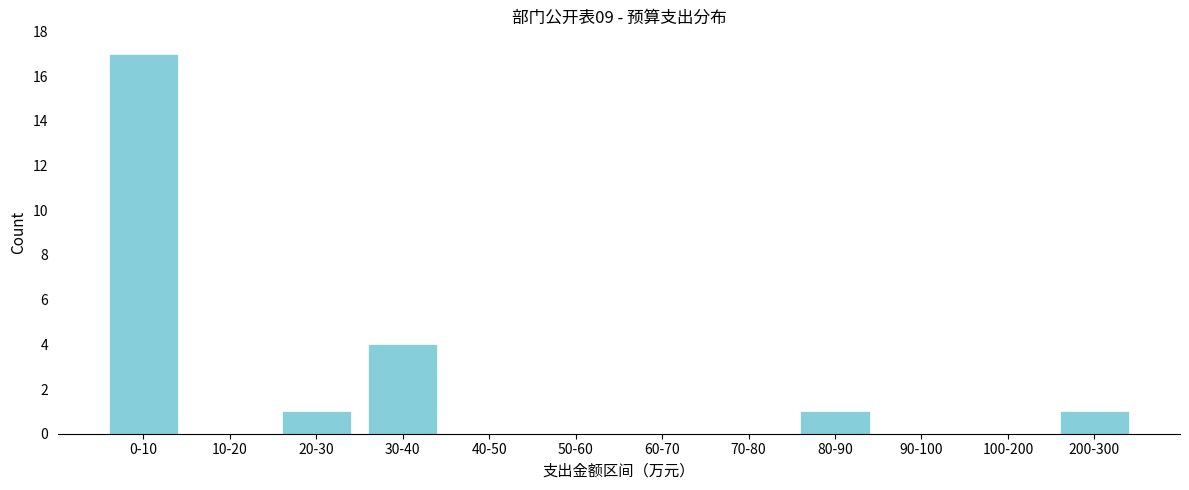

Reading right to left, list all the values displayed in this chart.

200-300=1	100-200=0	90-100=0	80-90=1	70-80=0	60-70=0	50-60=0	40-50=0	30-40=4	20-30=1	10-20=0	0-10=17